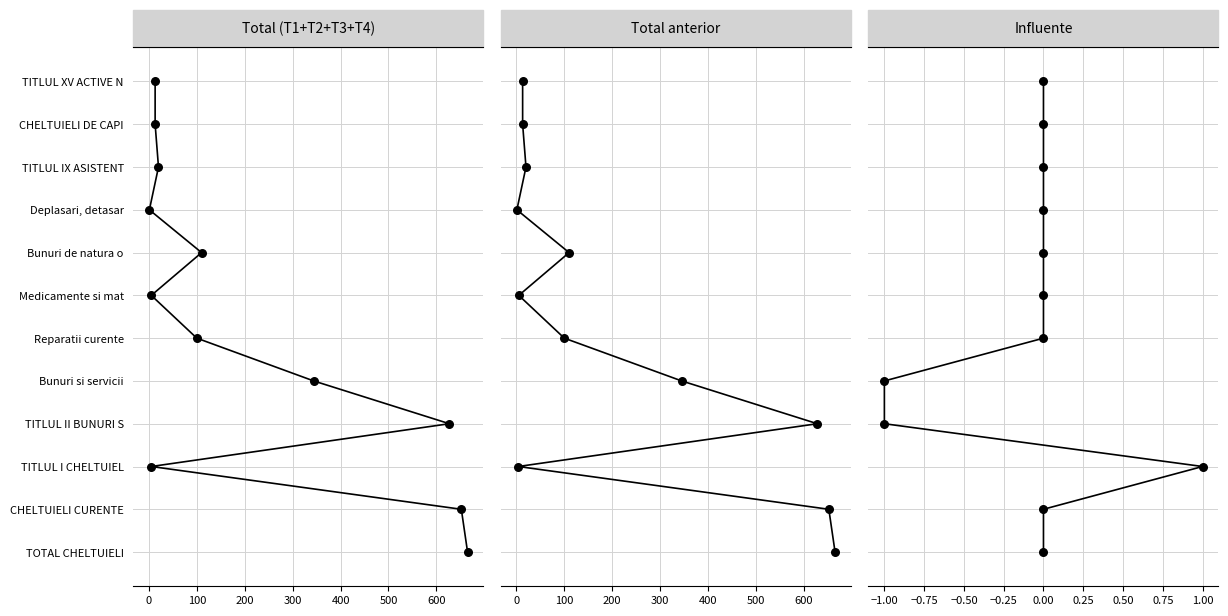

What is the total value across all series at 100?

6